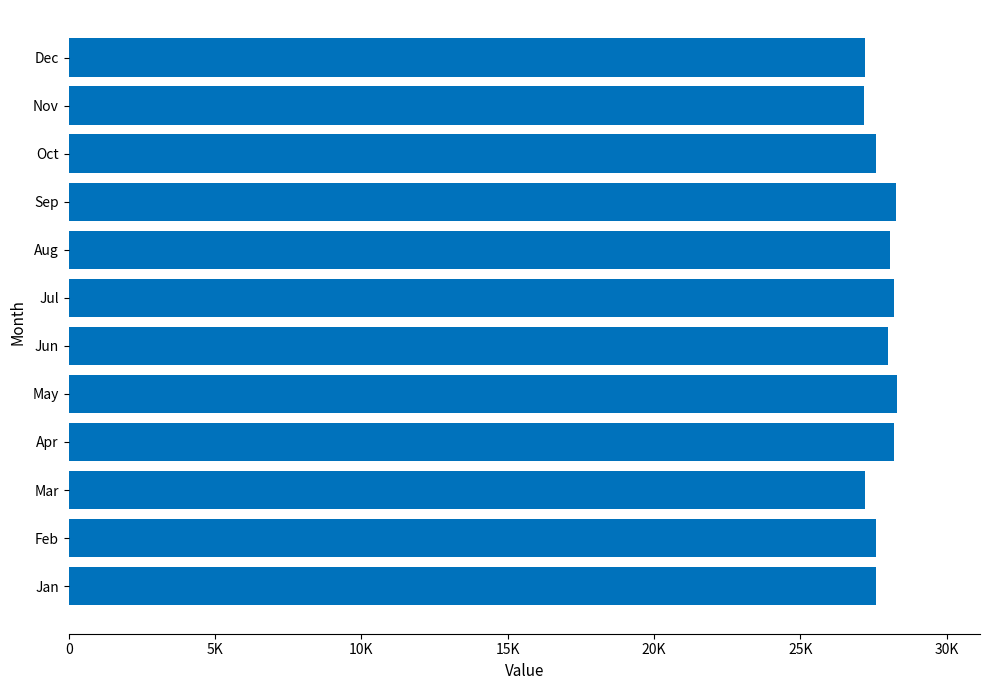

What is the greatest value displayed?

28309